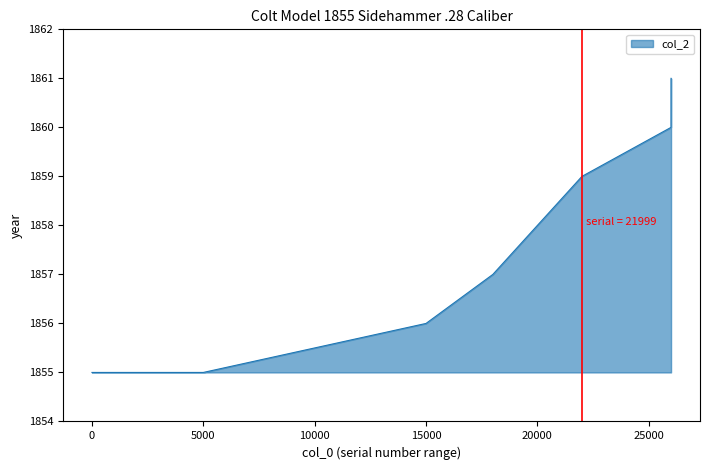

What is the greatest value displayed?

1861